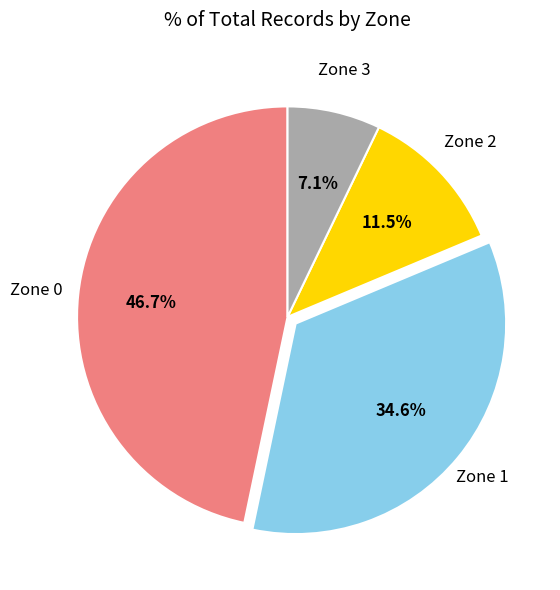

What is the largest slice in the pie chart?

Zone 0